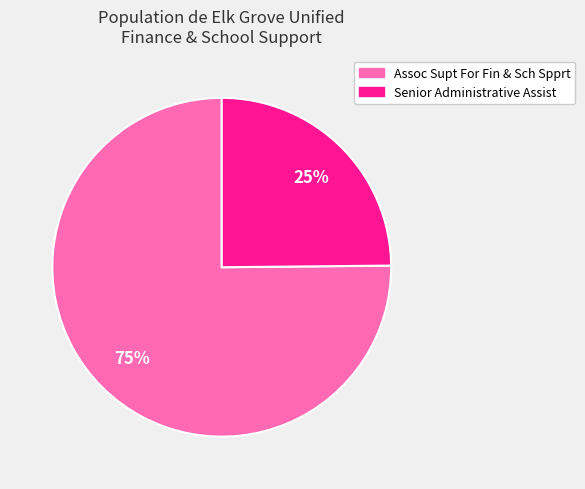

Is it true that Assoc Supt For Fin & Sch Spprt is 68% of the pie?

False